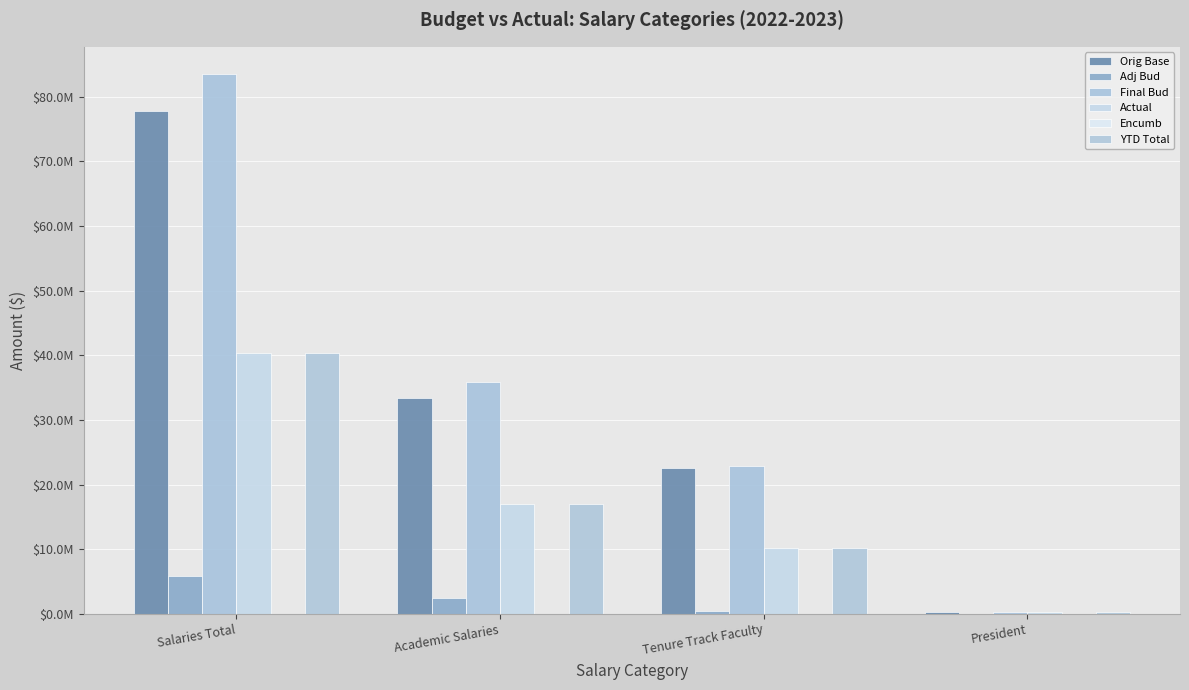

Does the chart contain stacked bars?

No